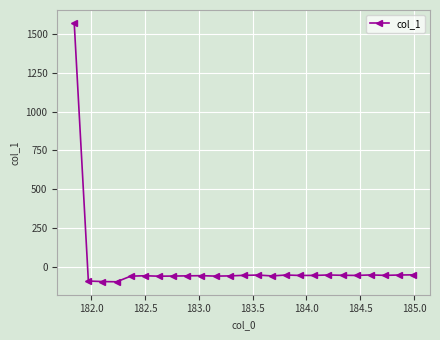

What is the value of the 21st point from the left?

-56.2